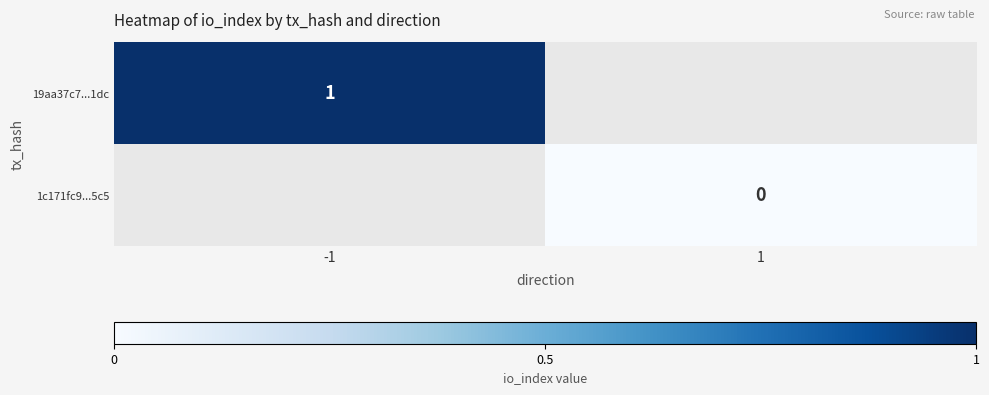

Which has a higher value, 1 or -1?

-1